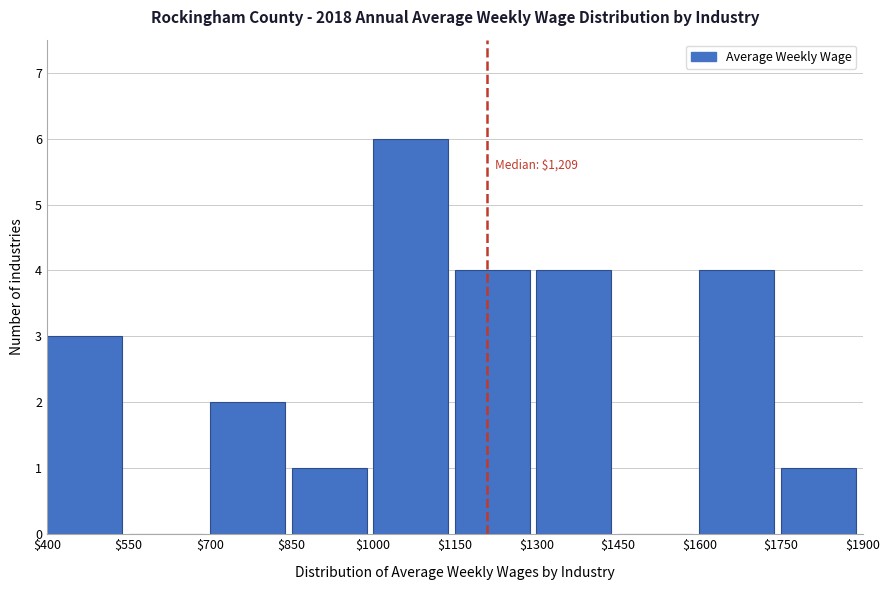

Which range on the x-axis has the tallest bar?

$1000 to $1150